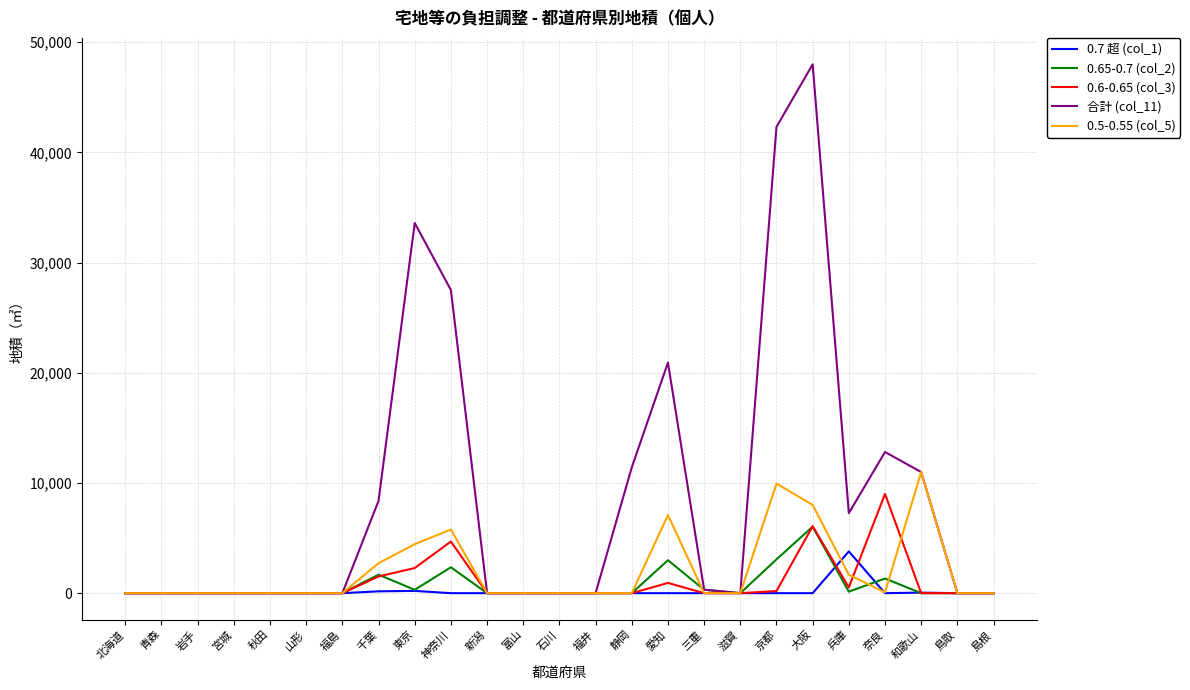

What is the sum of the 合計 (col_11) values at 奈良 and 千葉?

21183